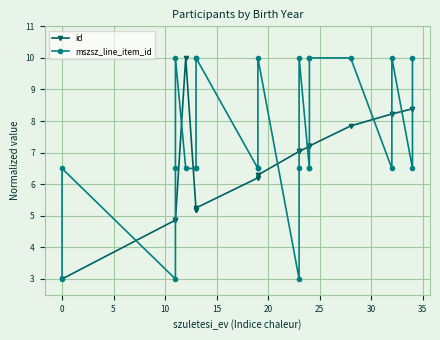

How many categories are shown in the chart?

25